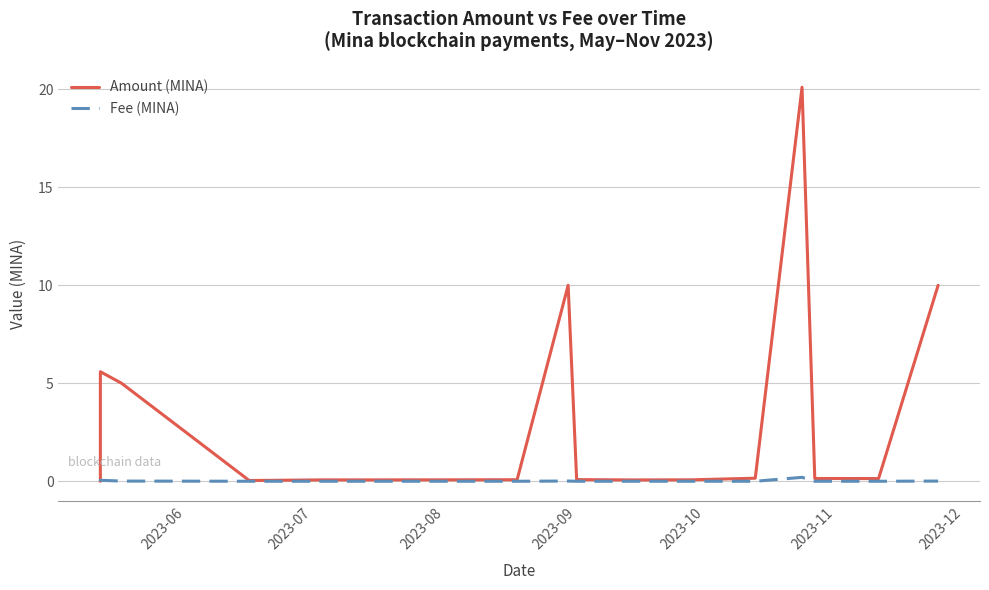

In Amount (MINA), how many points are lower than both neighbors (excluding endpoints)?

4